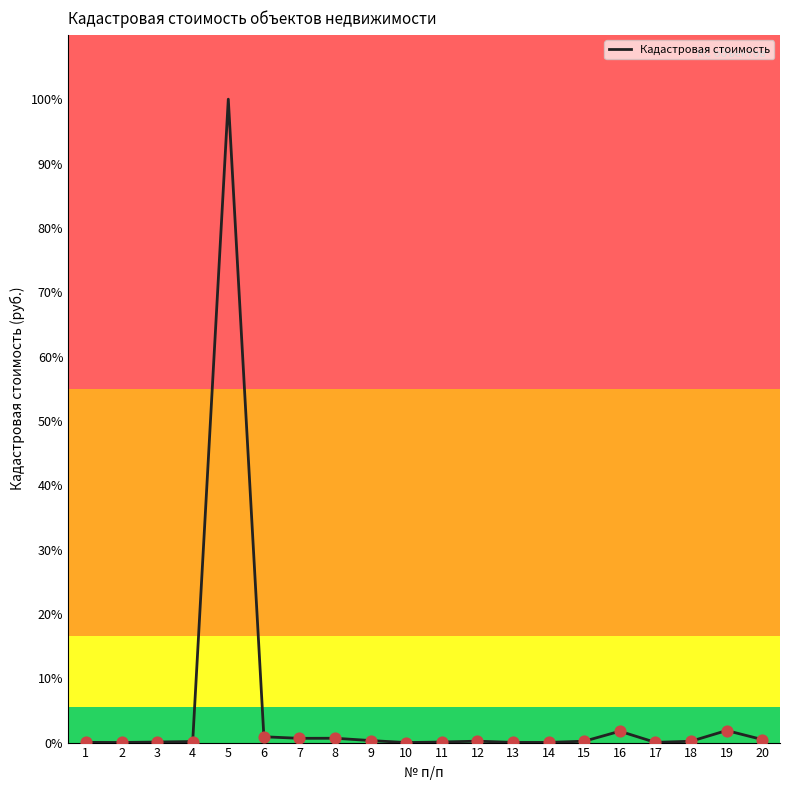

True or false: the data shows 161.6 at 5.

False